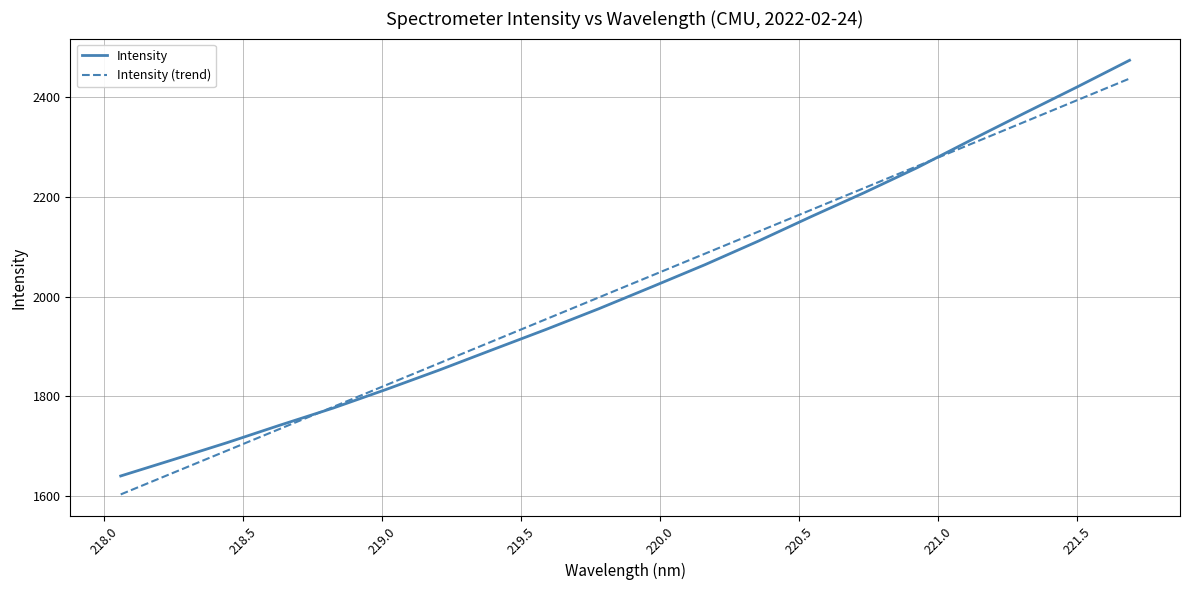

What is the smallest value displayed?

1603.6